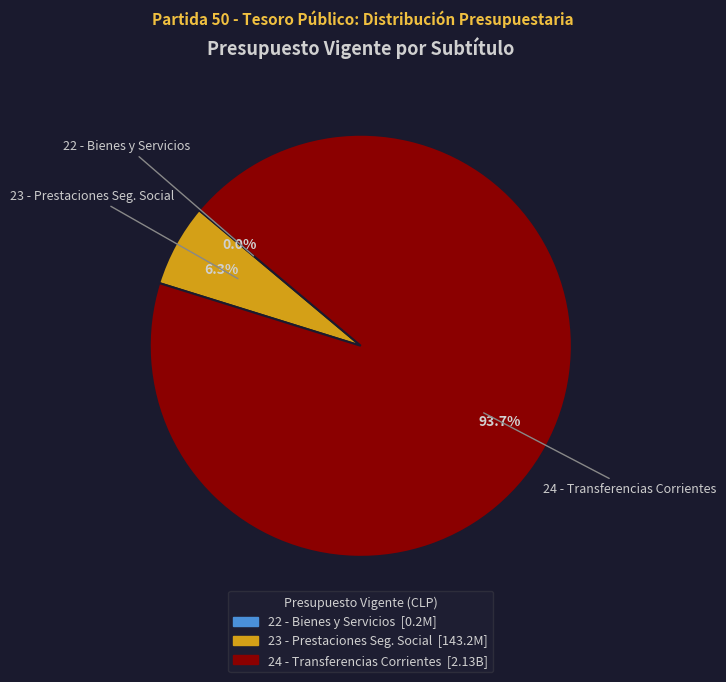

Is there any slice that represents more than half of the pie?

Yes